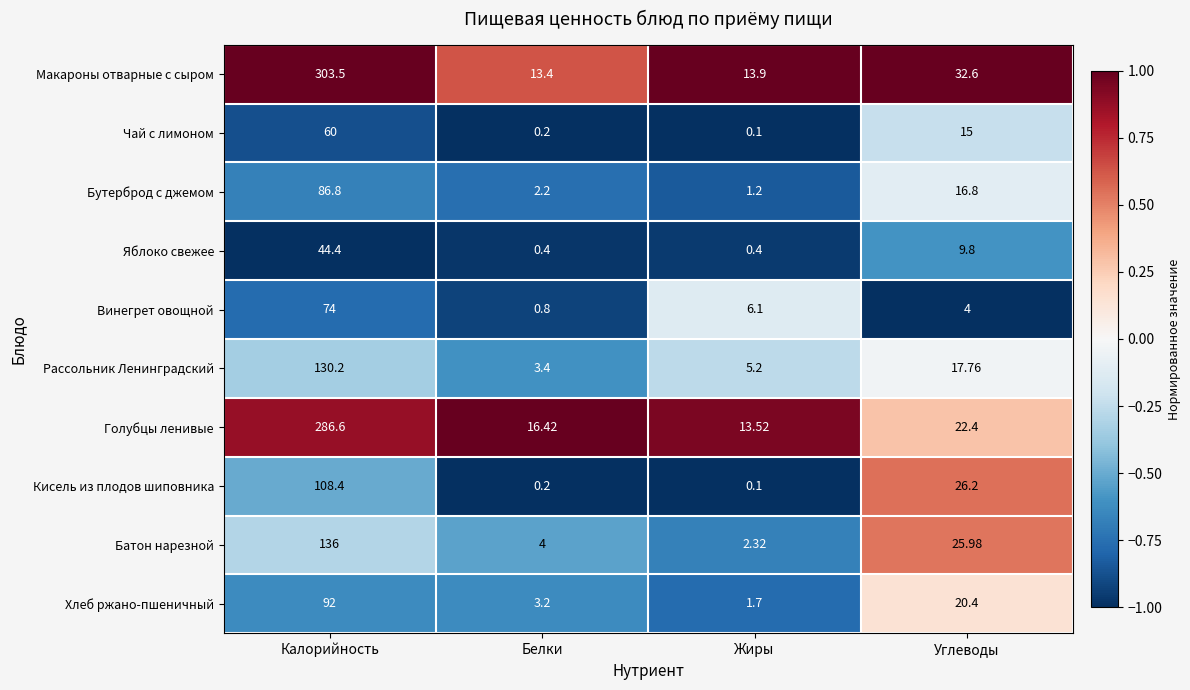

List the series in order of their peak value, highest first.

Макароны отварные с сыром, Голубцы ленивые, Батон нарезной, Рассольник Ленинградский, Кисель из плодов шиповника, Хлеб ржано-пшеничный, Бутерброд с джемом, Винегрет овощной, Чай с лимоном, Яблоко свежее